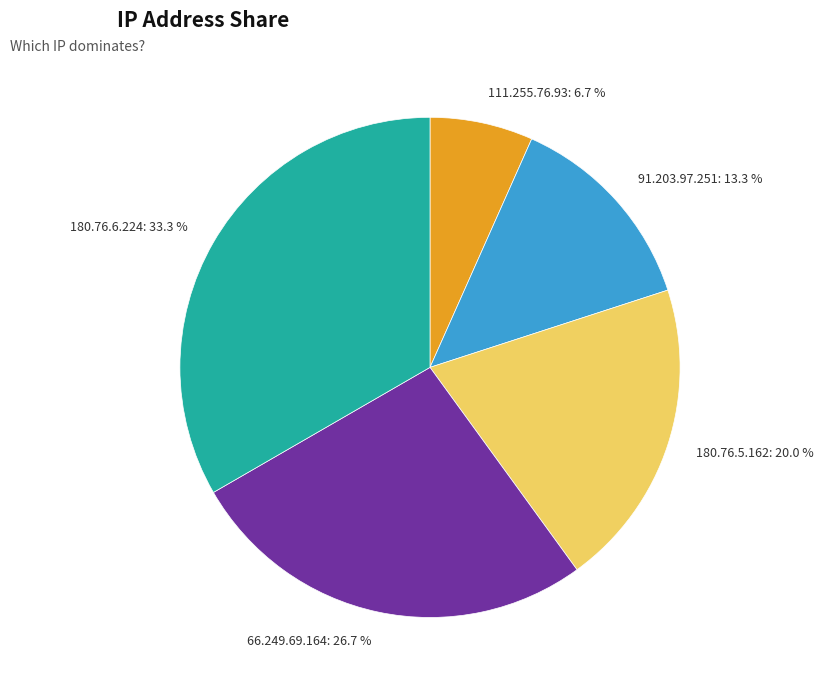

Which category has the biggest portion of the pie?

180.76.6.224